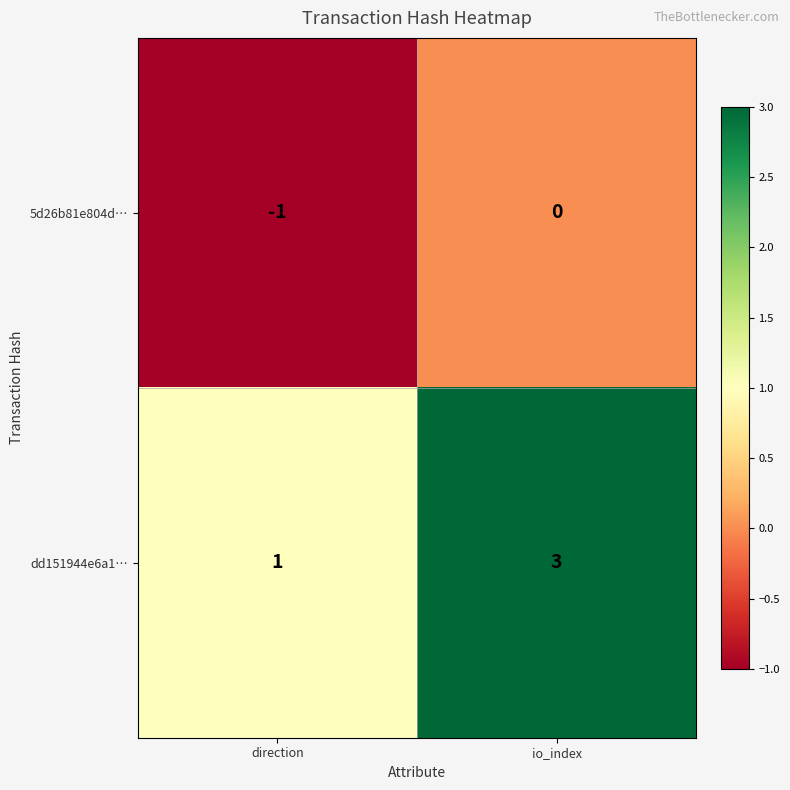

Reading right to left, list all the values displayed in this chart.

5d26b81e804d…: 0	-1
dd151944e6a1…: 3	1